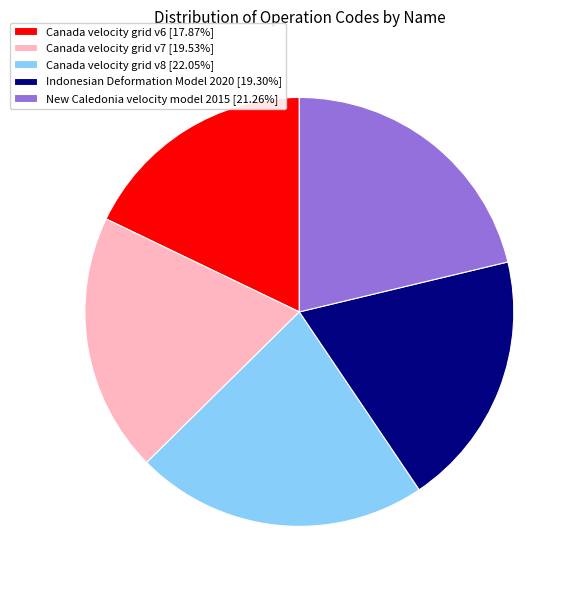

How many segments does this pie chart have?

5